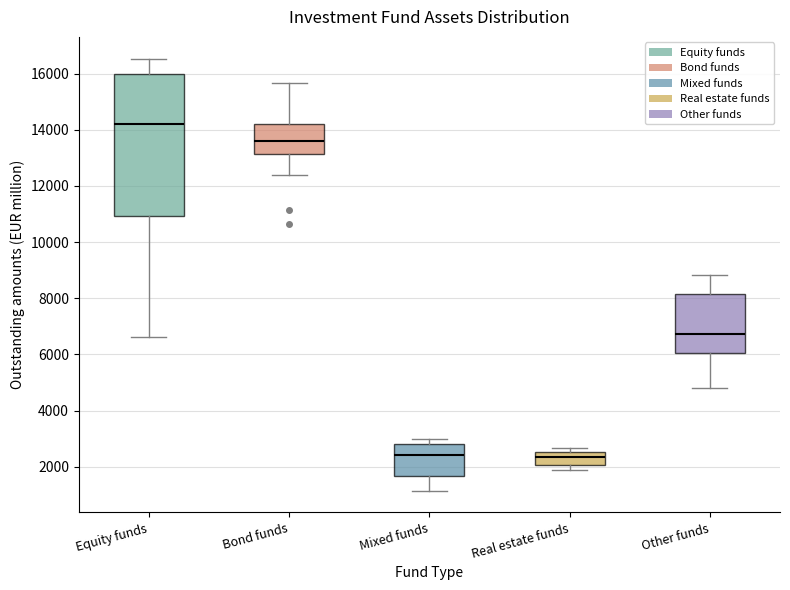

Reading left to right, transcribe this box plot: for each box, give where its median line is, the range the box spans, and where its two whiskers end, as read against the y-axis. The values are not printed on the chart, so give them approximately, as read against the axis.

Equity funds: median 14200, box 11000 to 16000, whiskers 6600 to 16600
Bond funds: median 13600, box 13200 to 14200, whiskers 12400 to 15600
Mixed funds: median 2400, box 1600 to 2800, whiskers 1200 to 3000
Real estate funds: median 2400, box 2000 to 2600, whiskers 1800 to 2600 (just above the box's upper edge)
Other funds: median 6800, box 6000 to 8200, whiskers 4800 to 8800